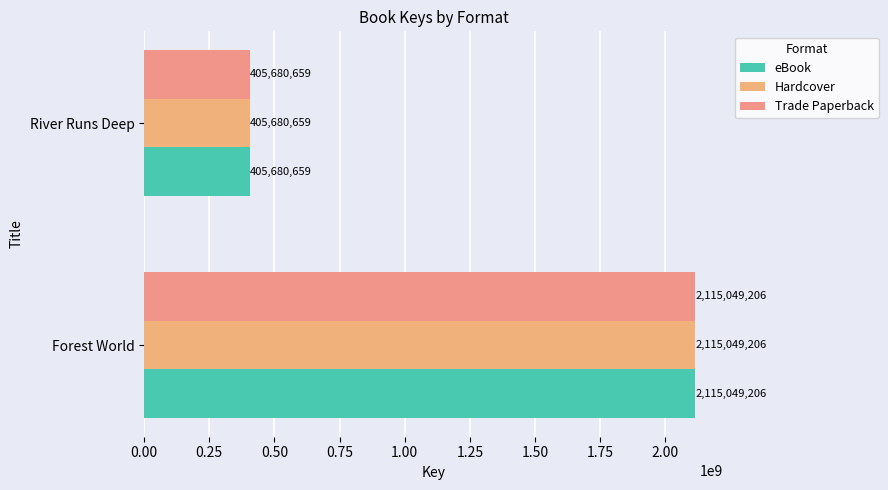

What is the sum of all Trade Paperback values?

2520729865